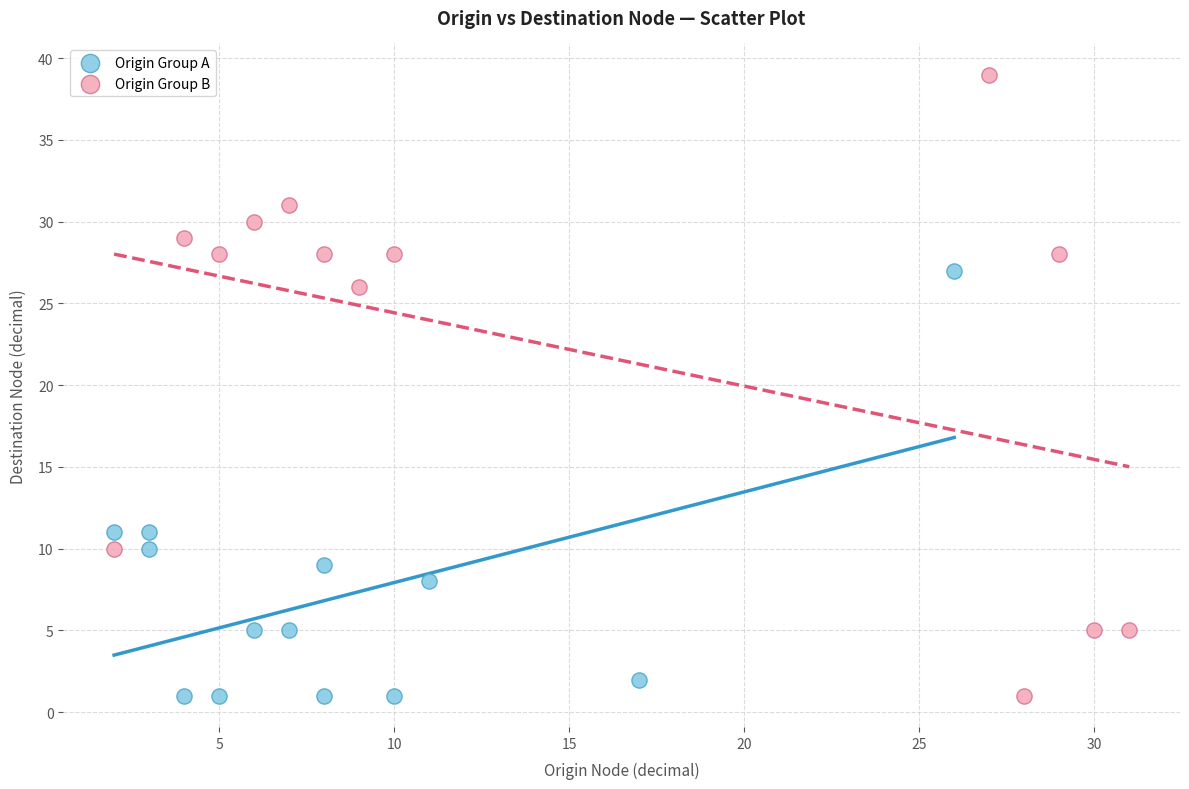

What are all the series names shown in the legend?

Origin Group A, Origin Group B